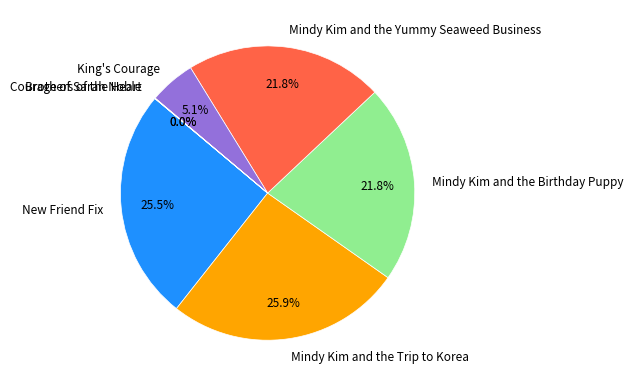

Between Mindy Kim and the Yummy Seaweed Business and King's Courage, which is larger?

Mindy Kim and the Yummy Seaweed Business